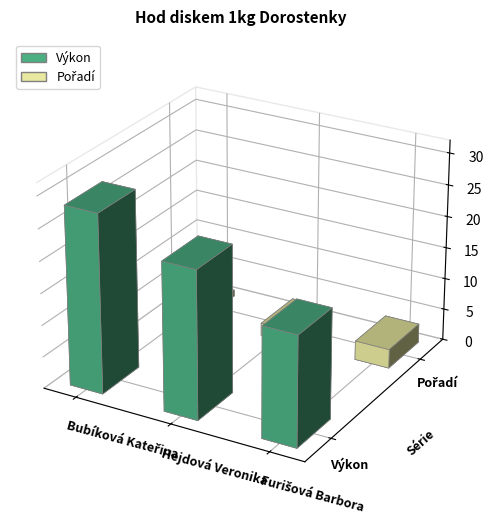

How many data points in Pořadí are above 2?

1